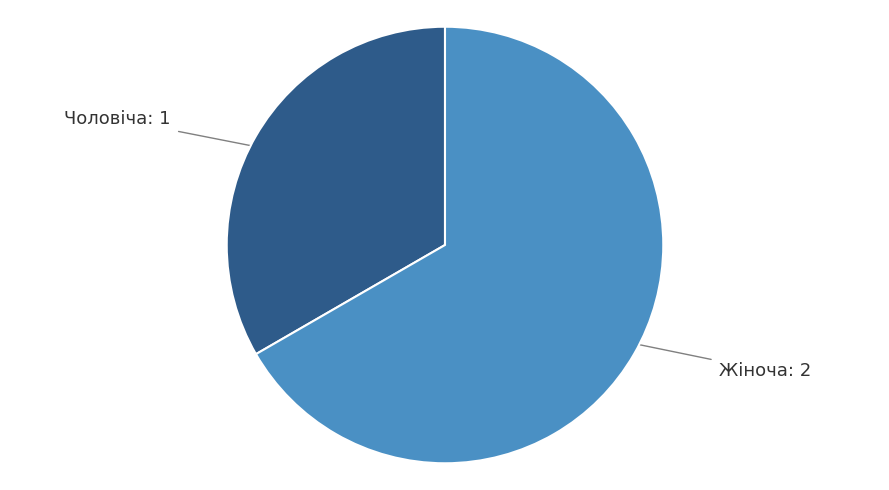

How many slices are in this pie chart?

2